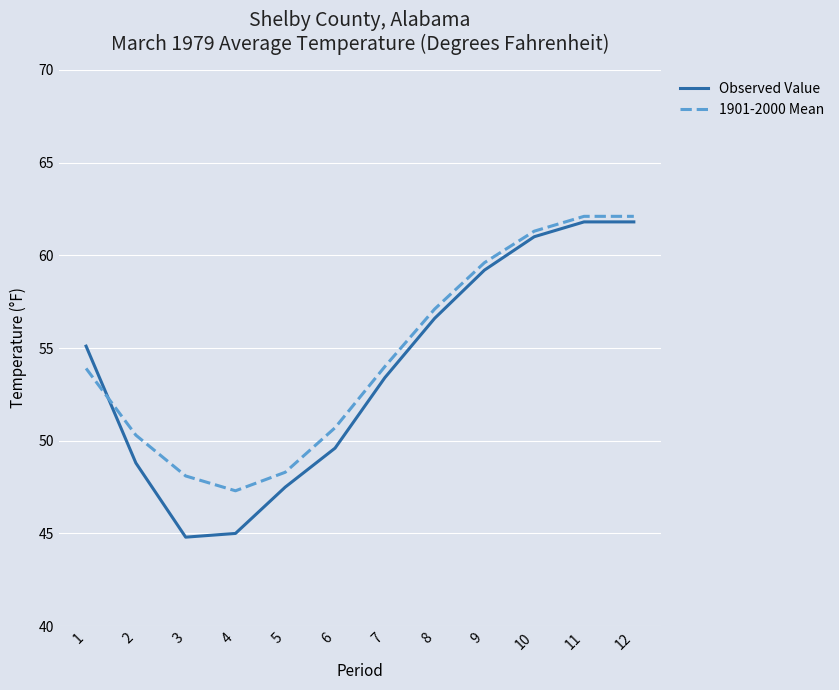

Where is the first local minimum for 1901-2000 Mean?

4